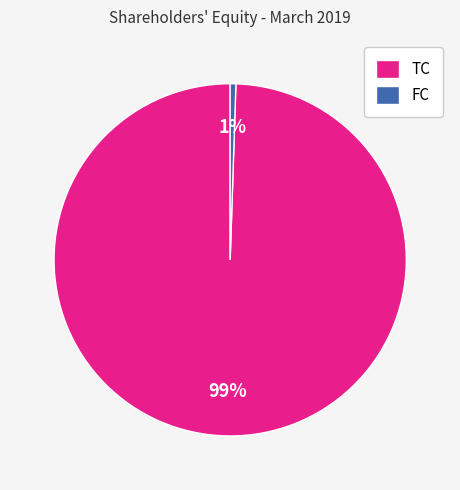

Which category has the biggest portion of the pie?

TC